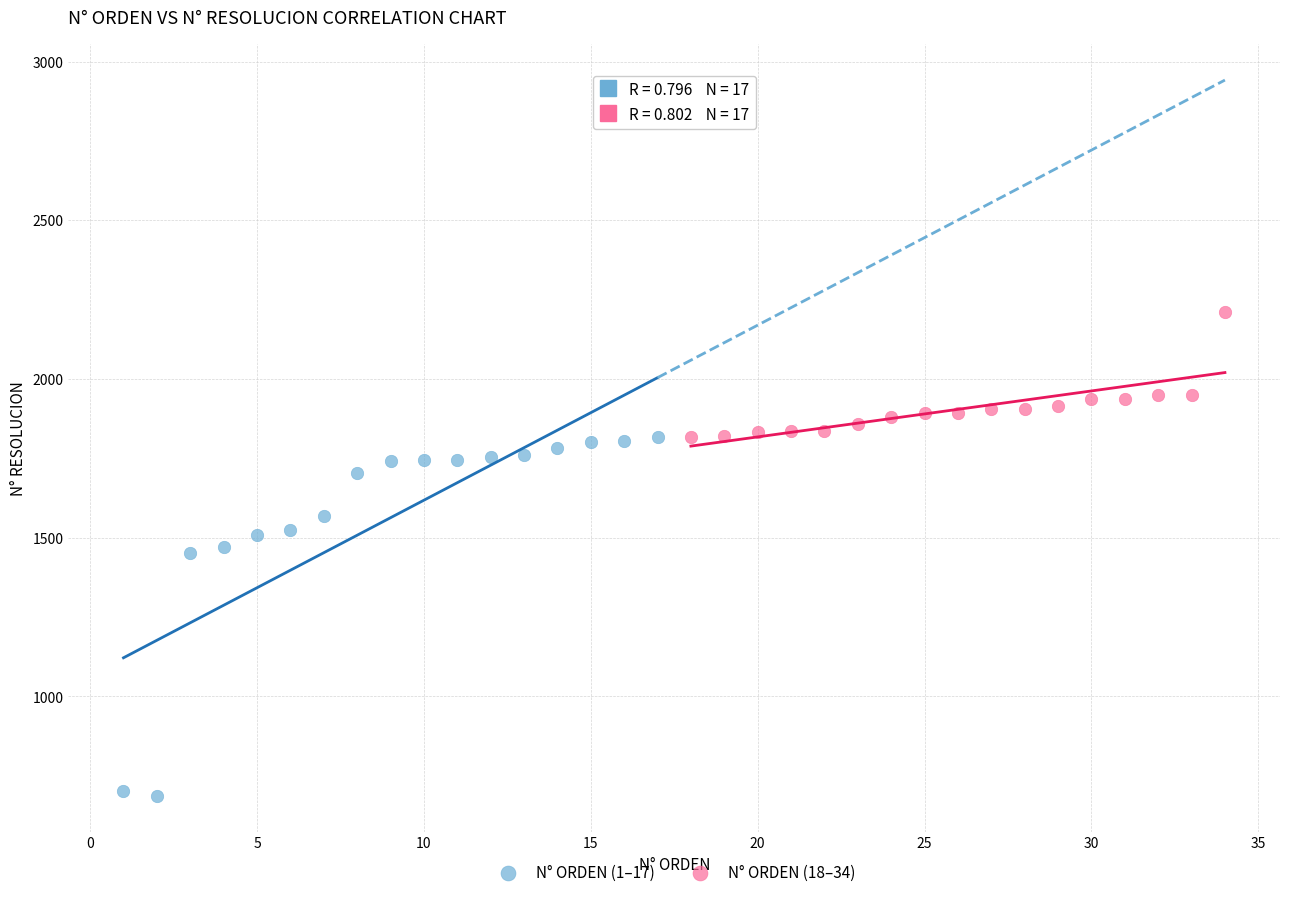

Which series has the widest spread of Y values?

N° ORDEN (1–17)